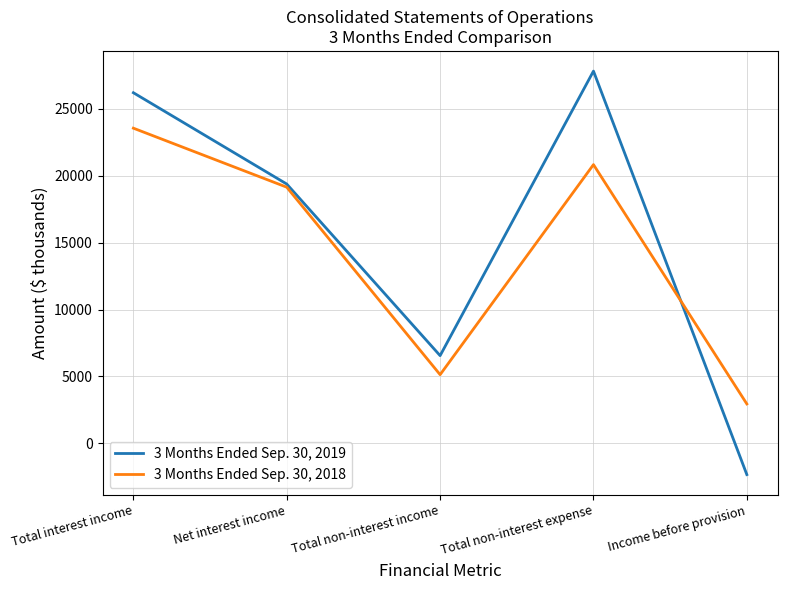

Is the value of 3 Months Ended Sep. 30, 2019 at Total non-interest expense greater than the value of 3 Months Ended Sep. 30, 2018 at Income before provision?

Yes